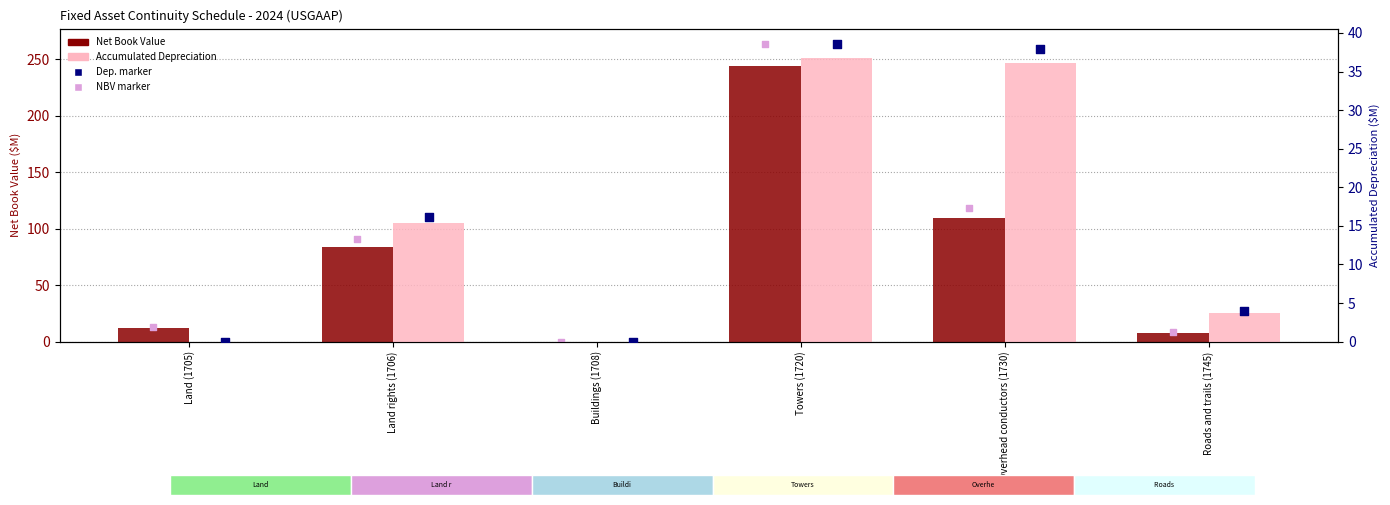

At which category is the sum across all series the highest?

Towers (1720)